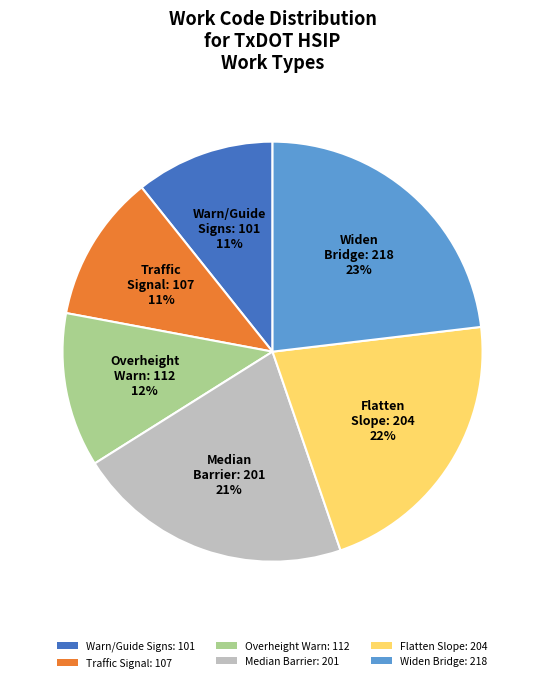

Is there any slice that represents more than half of the pie?

No